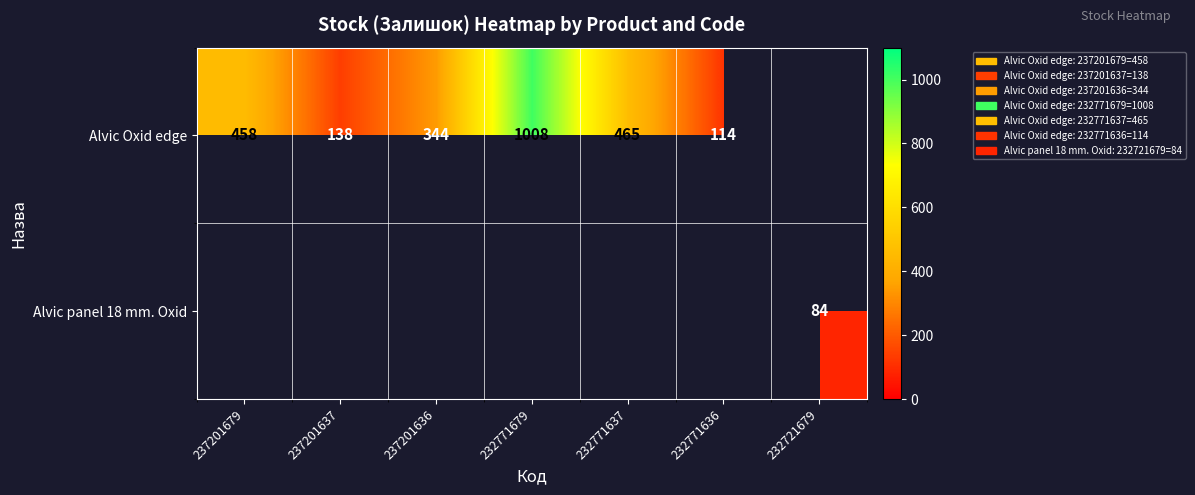

What is the sum of the Alvic Oxid edge values at 237201679 and 237201637?

596